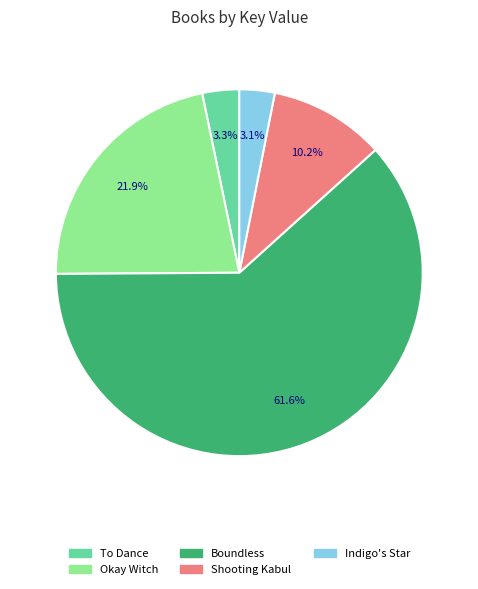

What is the largest slice in the pie chart?

Boundless